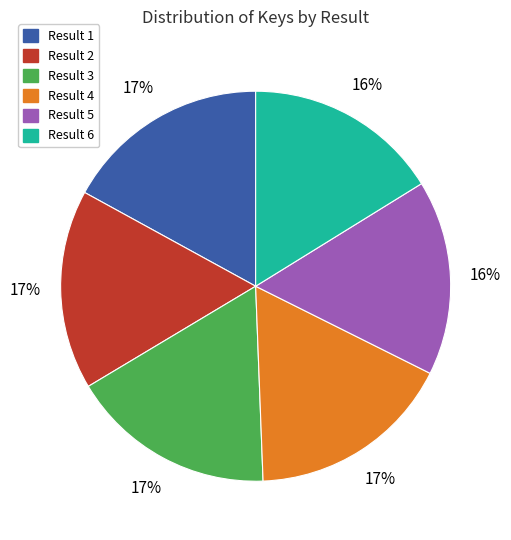

Does any single category account for the majority?

No